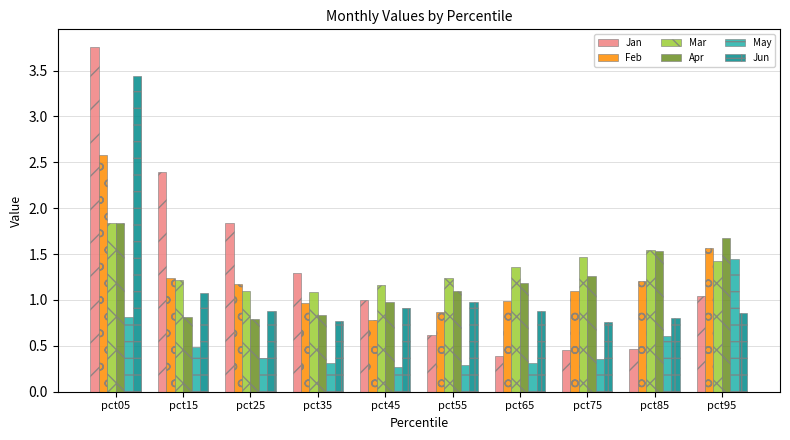

Does the chart contain stacked bars?

No